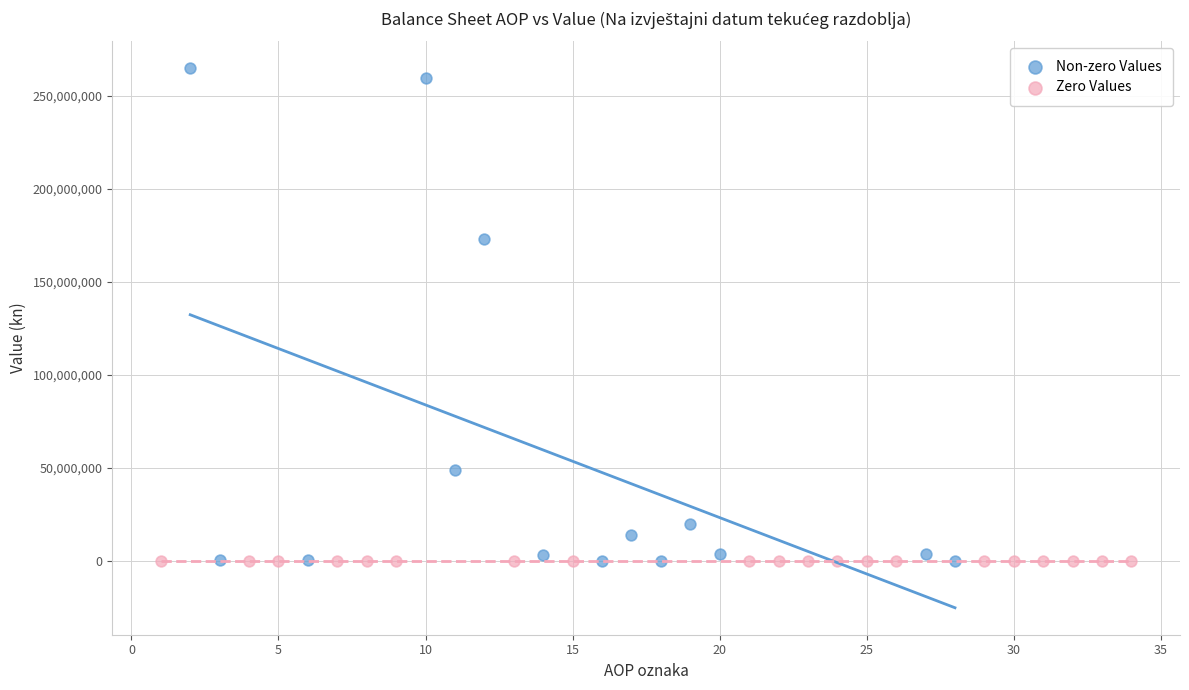

Which series contains the highest Y value?

Non-zero Values